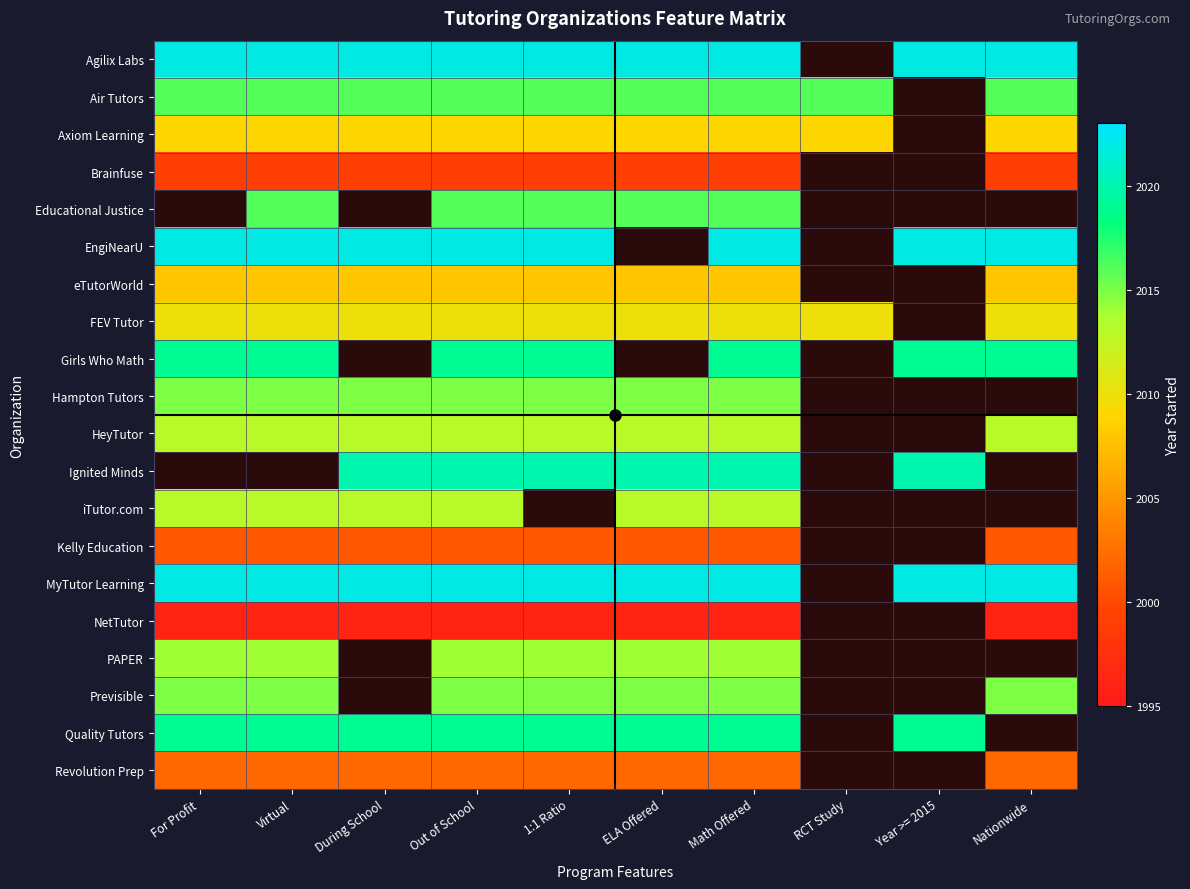

What is the sum of the PAPER values at 1:1 Ratio and Out of School?

4028.0